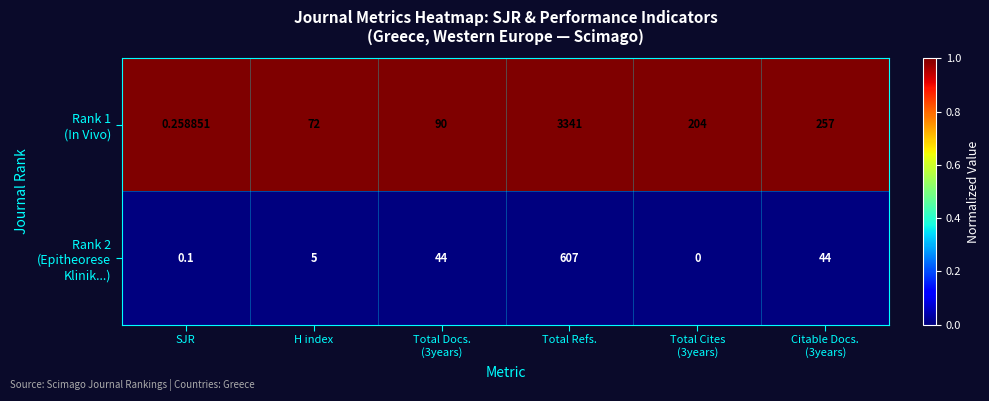

Which label corresponds to the largest value in the chart?

Total Refs.